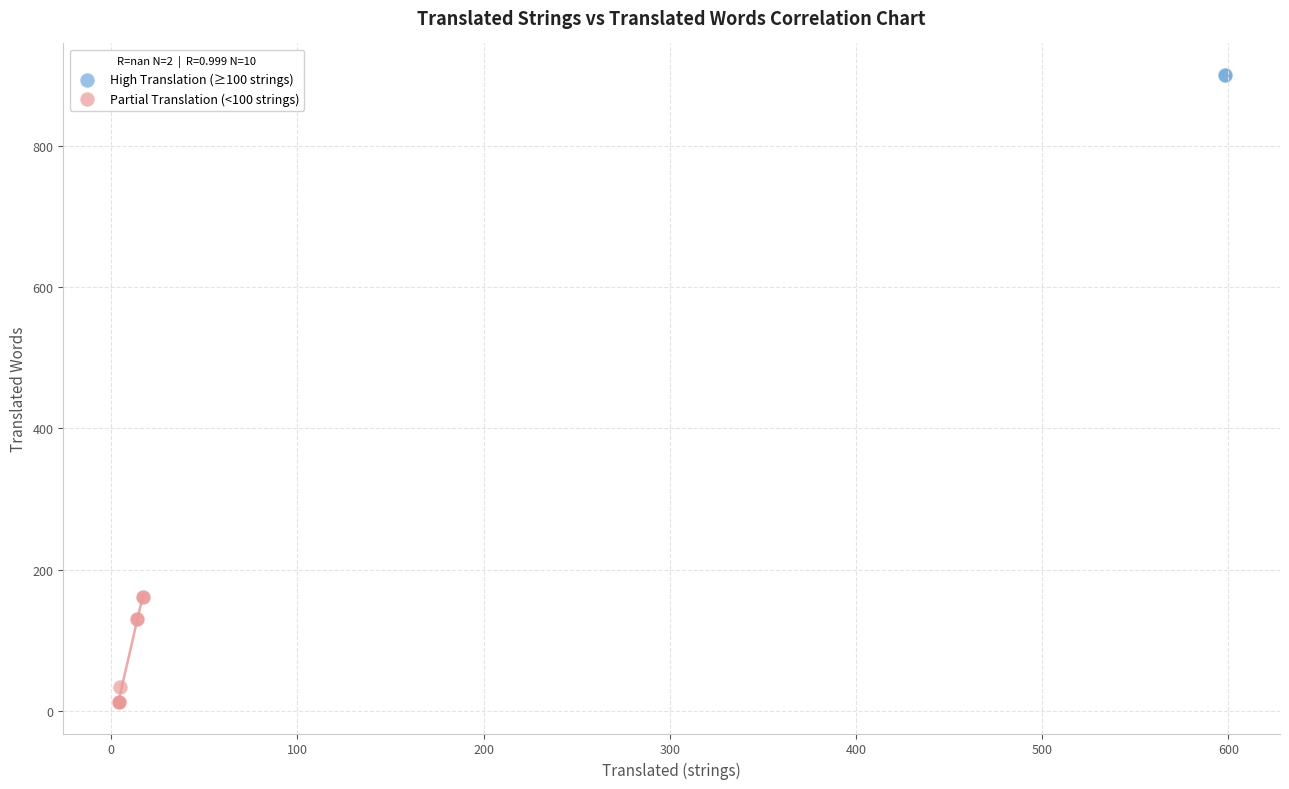

Which series contains the highest Y value?

High Translation (≥100 strings)